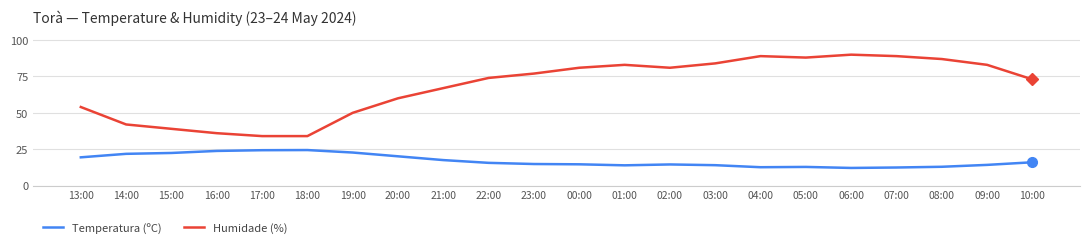

How many categories are shown in the chart?

22